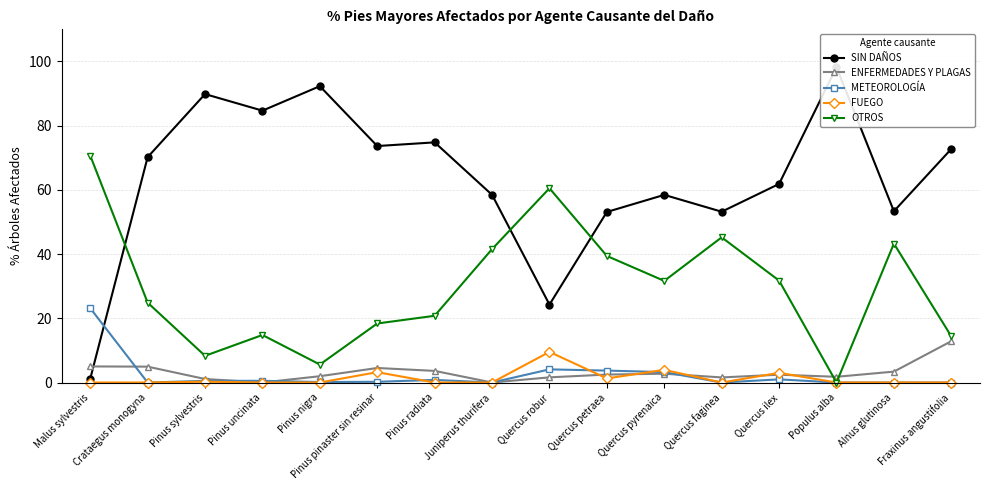

At which category is the sum across all series the highest?

Pinus nigra